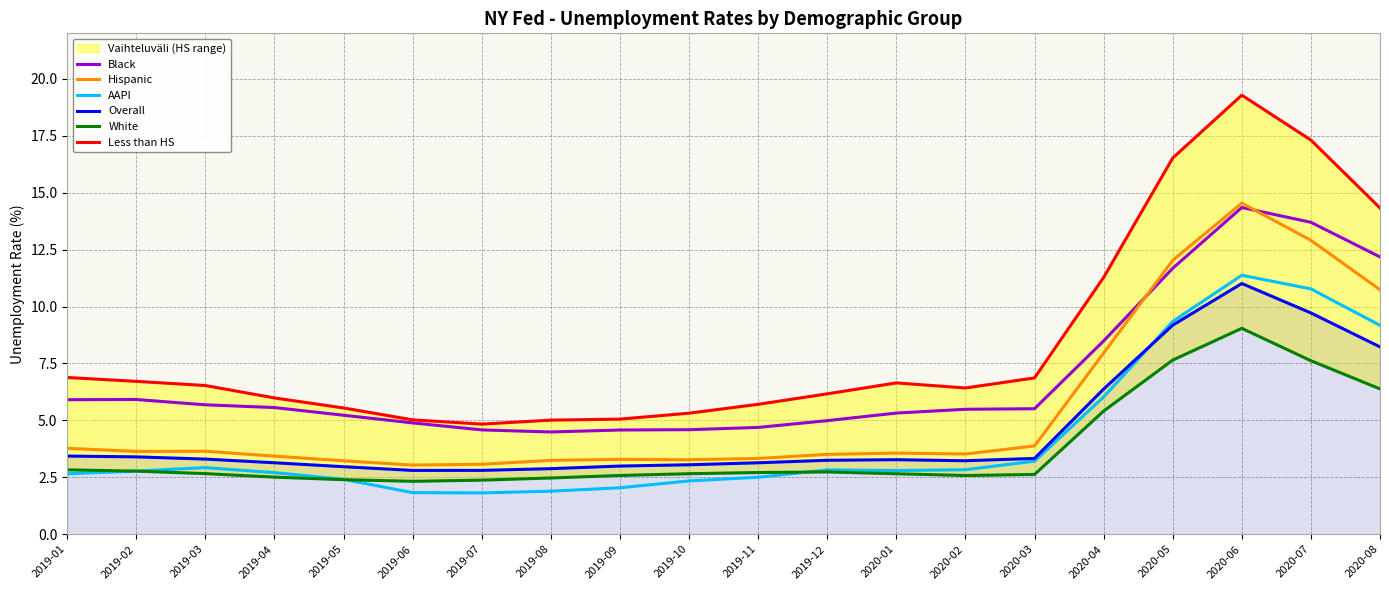

Which has a higher value, 2020-01 or 2020-08?

2020-08